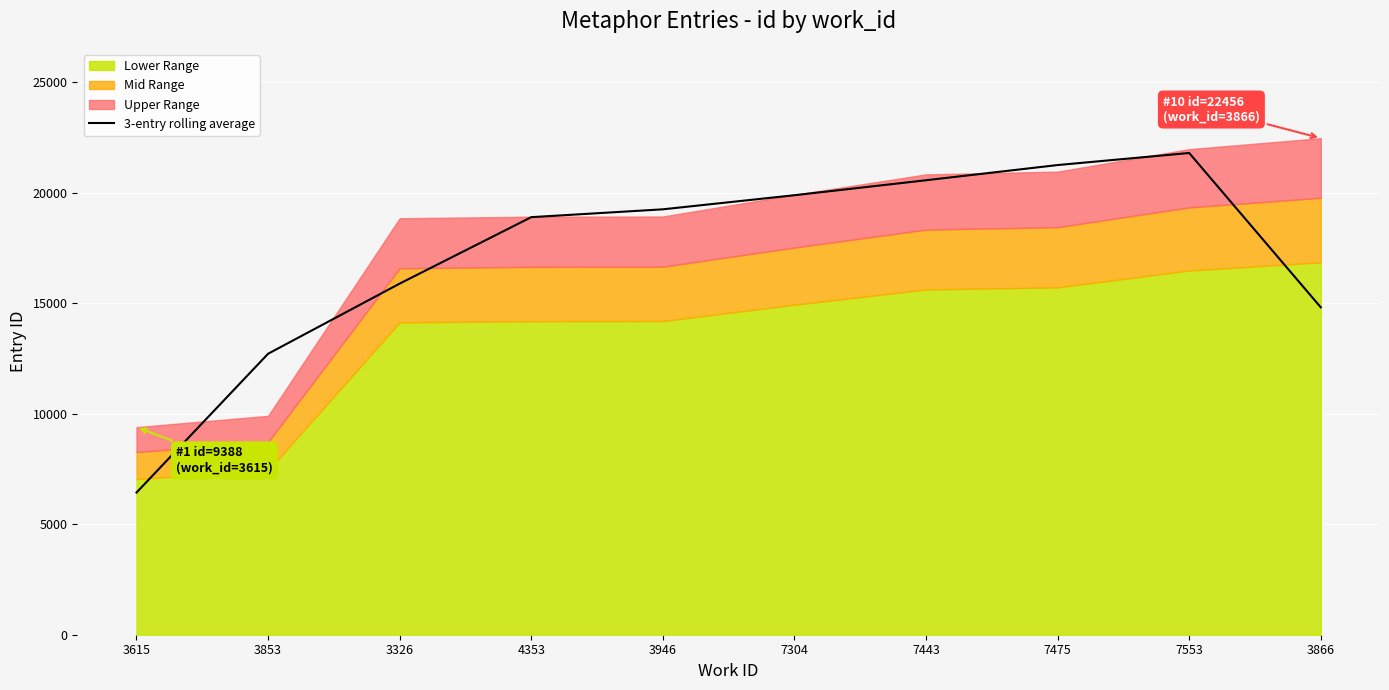

The 3-entry rolling average series shows 34251.2 at 7443. True or false?

False